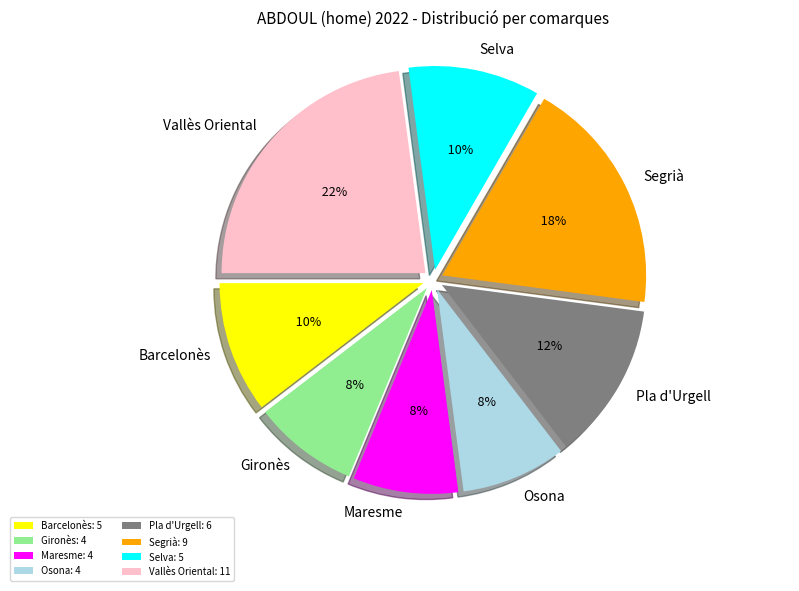

Which has a higher value, Pla d'Urgell or Vallès Oriental?

Vallès Oriental